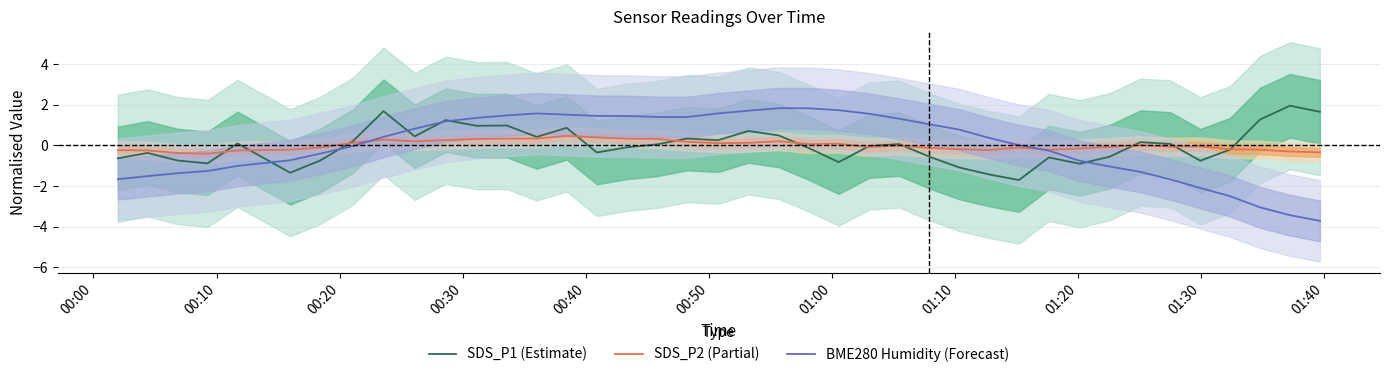

What is the maximum value for SDS_P2 (Partial)?

0.5